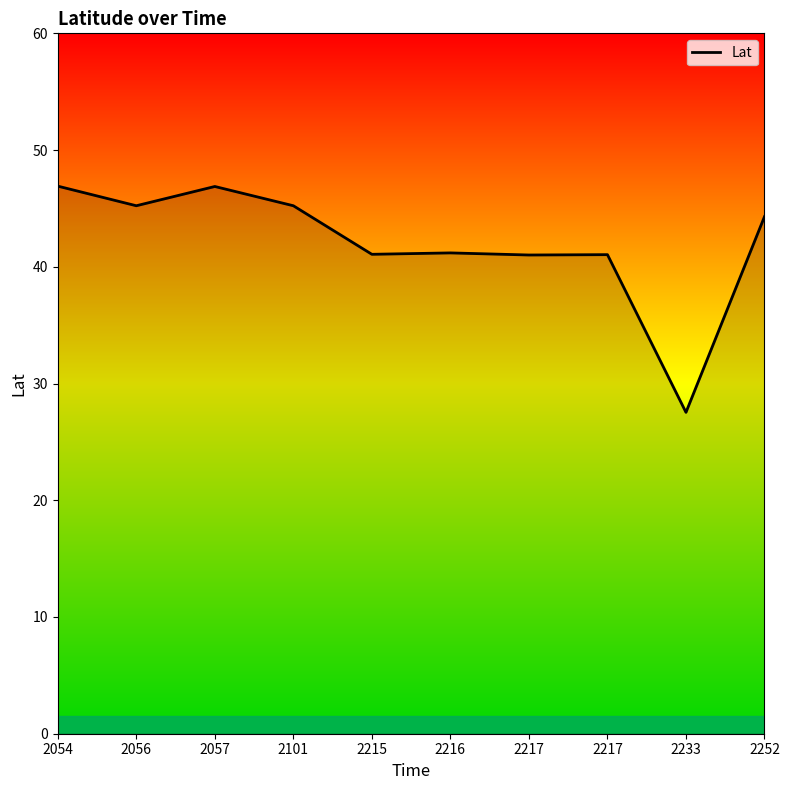

True or false: the data has more than 1 interior local peaks.

True